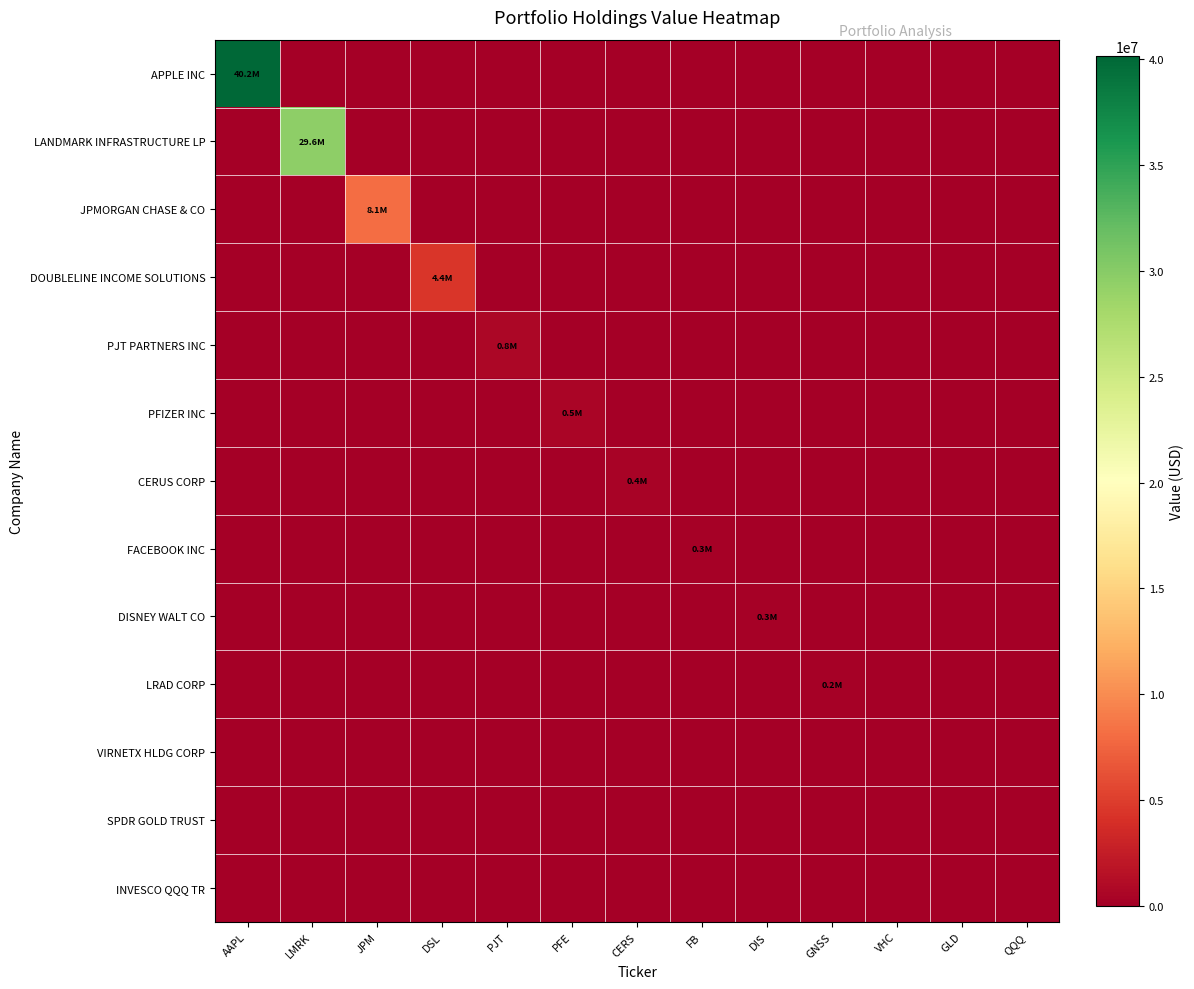

How many data points does each series have?

13